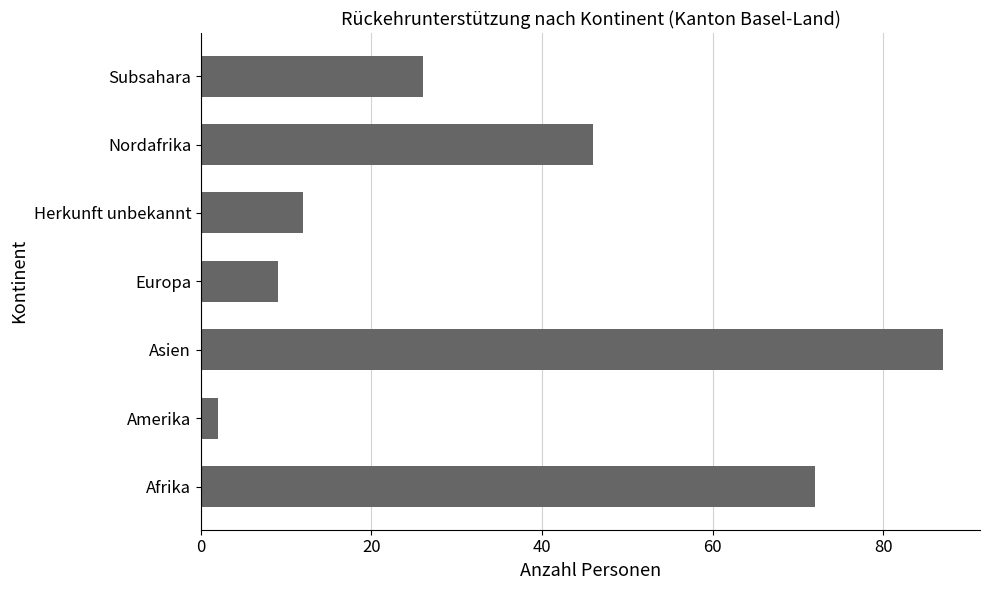

What is the difference between the values at Europa and Afrika?

63